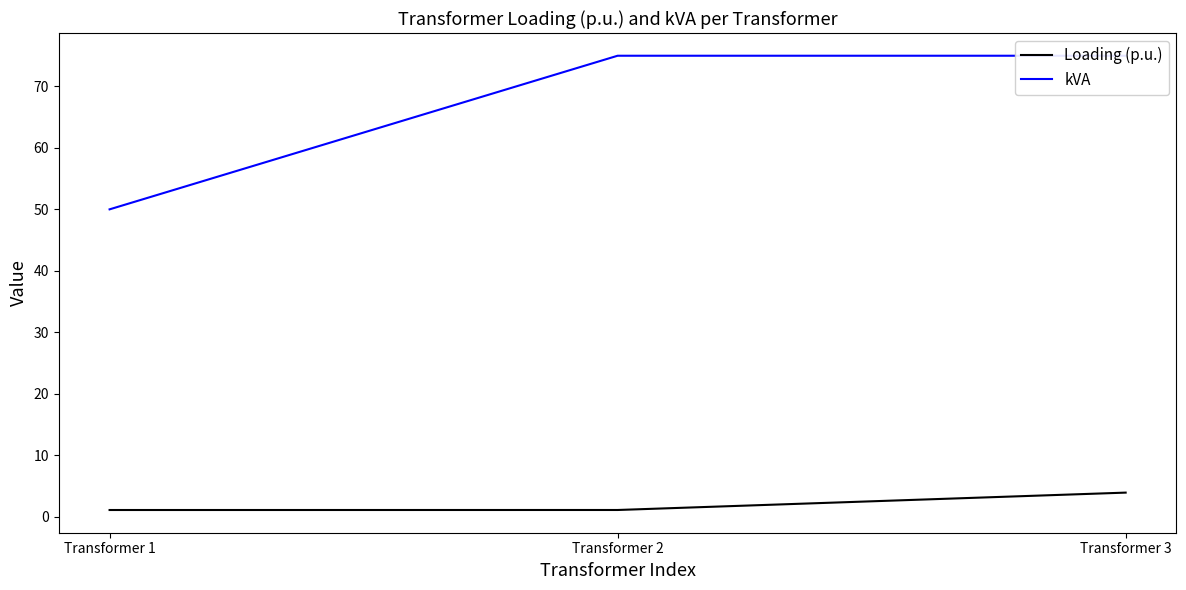

Reading left to right, list all the values displayed in this chart.

Loading (p.u.): Transformer 1=1.1	Transformer 2=1.1	Transformer 3=3.9
kVA: Transformer 1=50.0	Transformer 2=75.0	Transformer 3=75.0